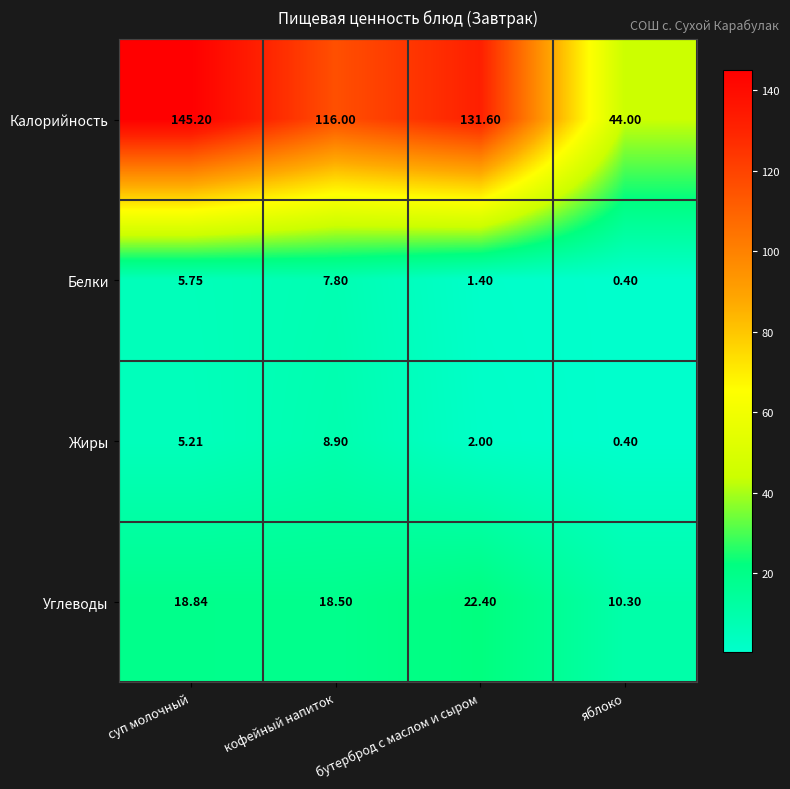

At which label does Жиры first exceed 5?

суп молочный